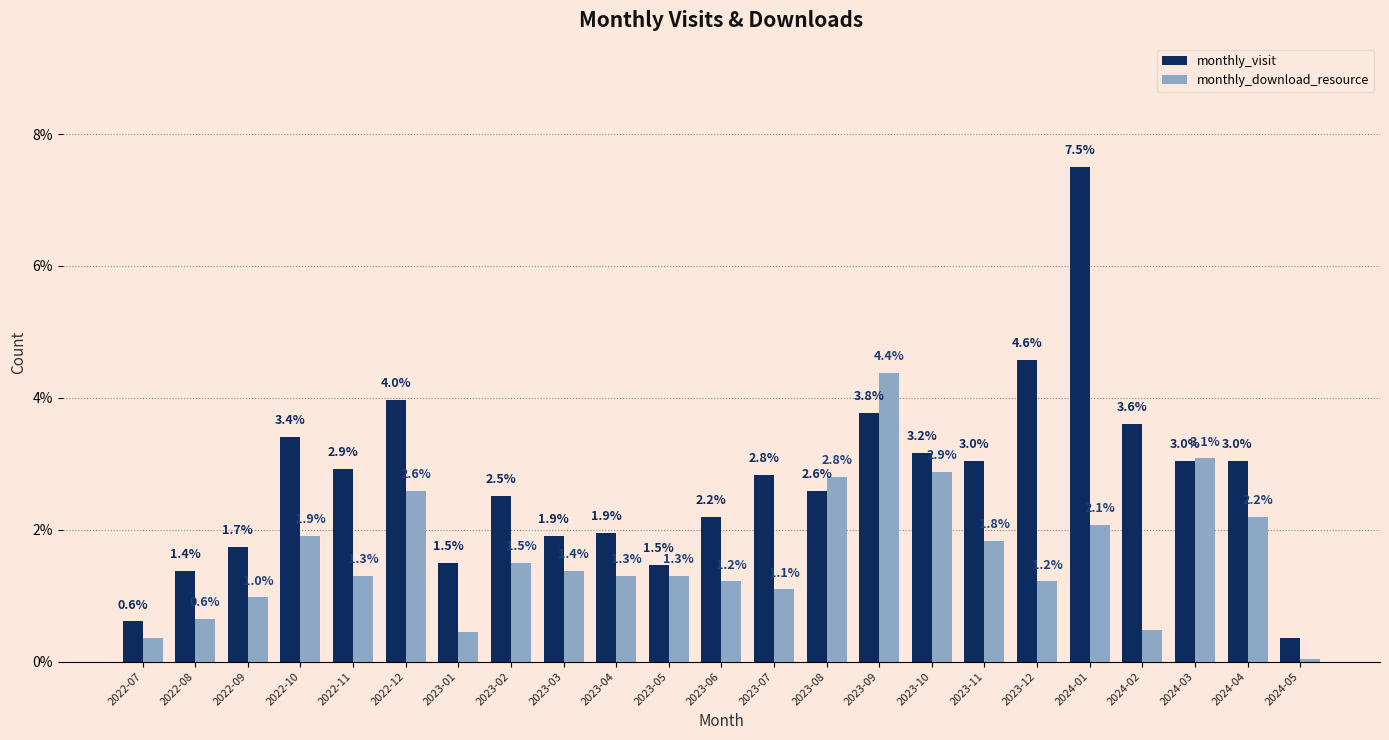

Which series has the largest total across all categories?

monthly_visit